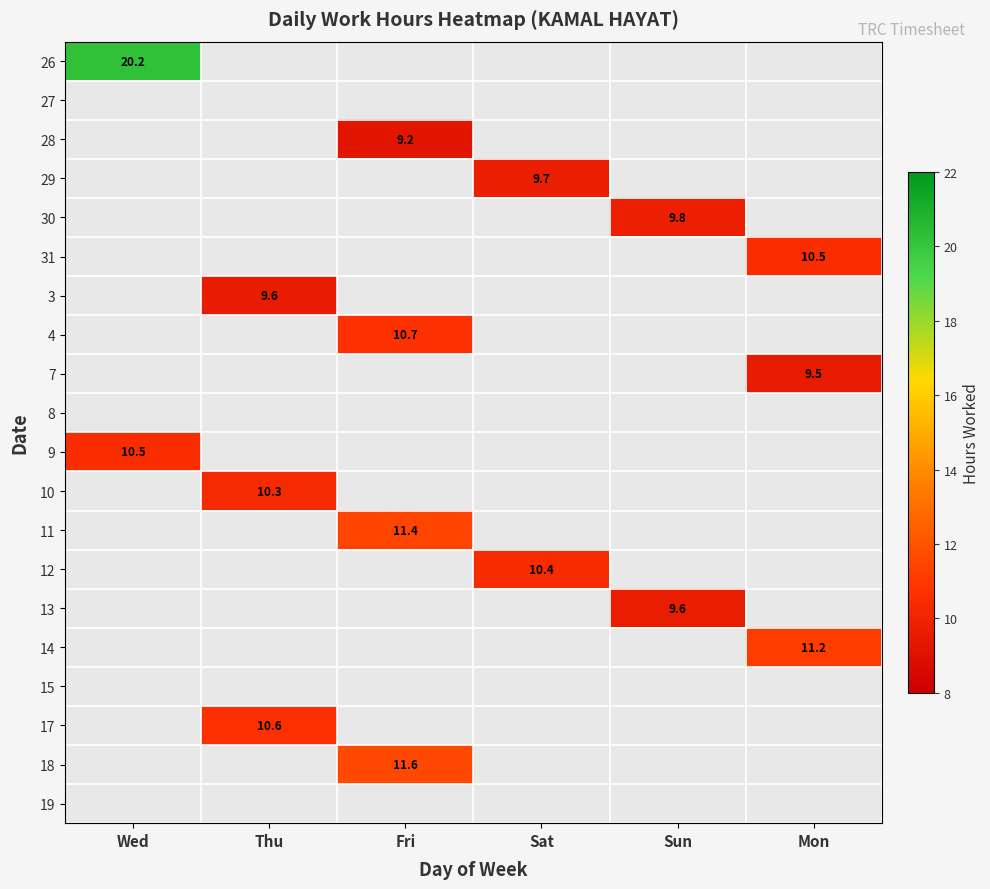

Is it true that 18 equals 11.6 at Fri?

True